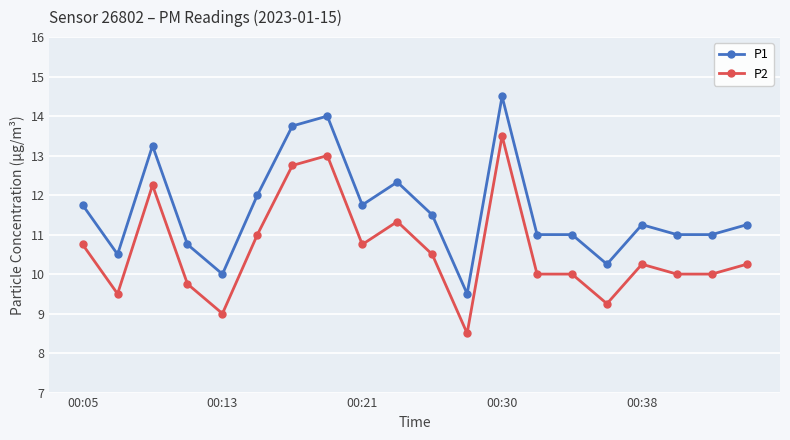

What is the maximum value shown in the chart?

14.5